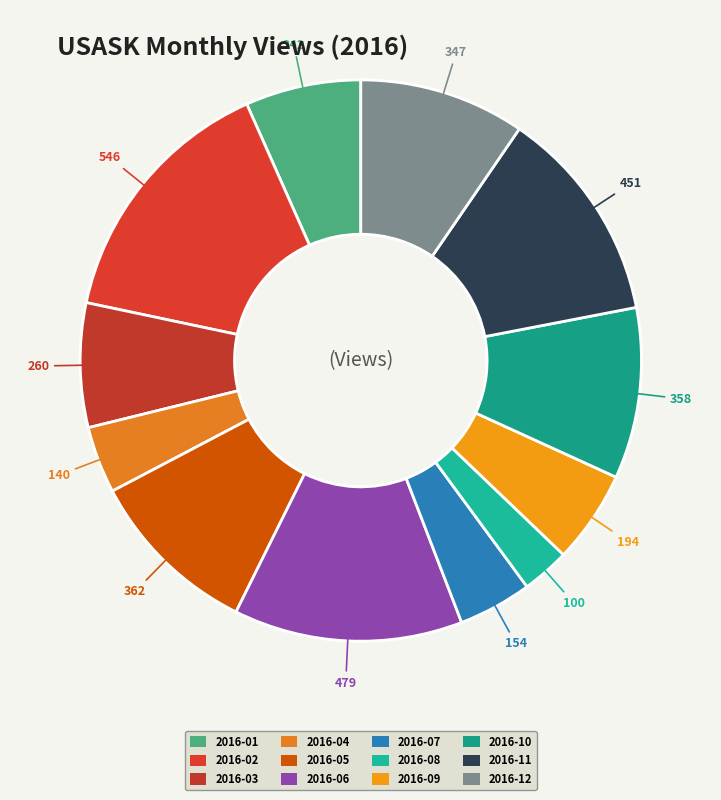

What is the change in value from 2016-03 to 2016-10?

+98